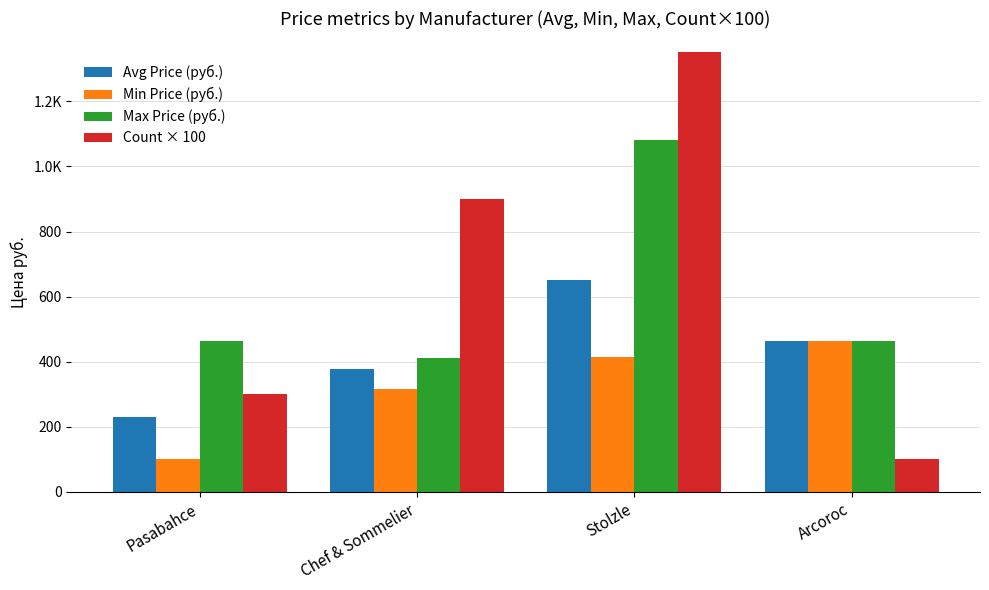

What is the spread (max minus min) of values at Chef & Sommelier?

584.0